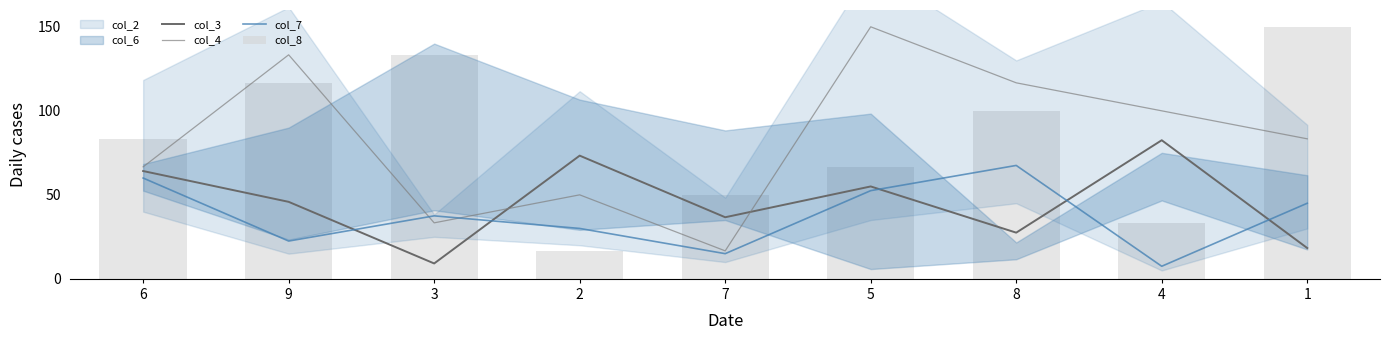

Is the value of col_8 at 6 greater than the value of col_3 at 7?

Yes